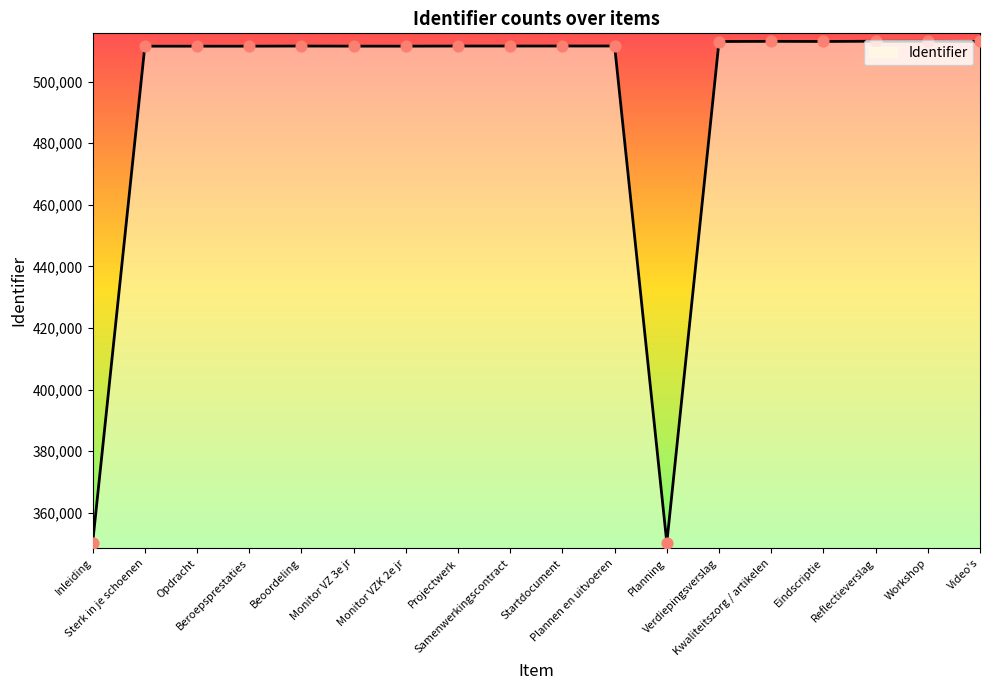

Between Verdiepingsverslag and Monitor VZK 2e jr, which is larger?

Verdiepingsverslag